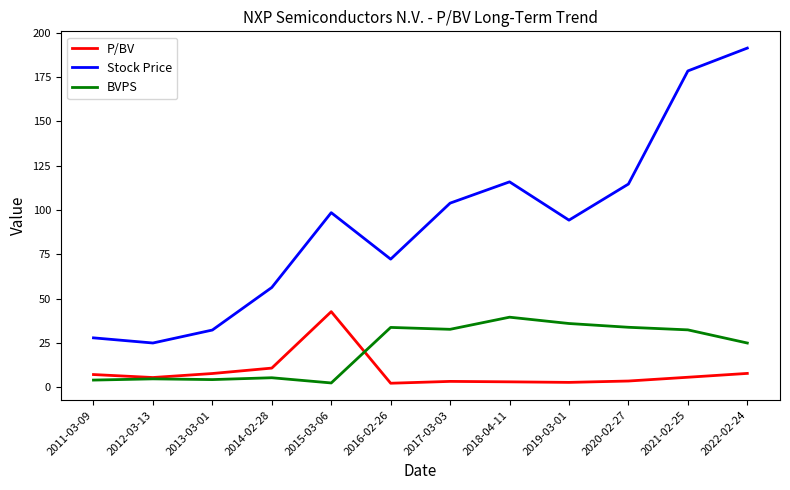

How many series are shown in this chart?

3